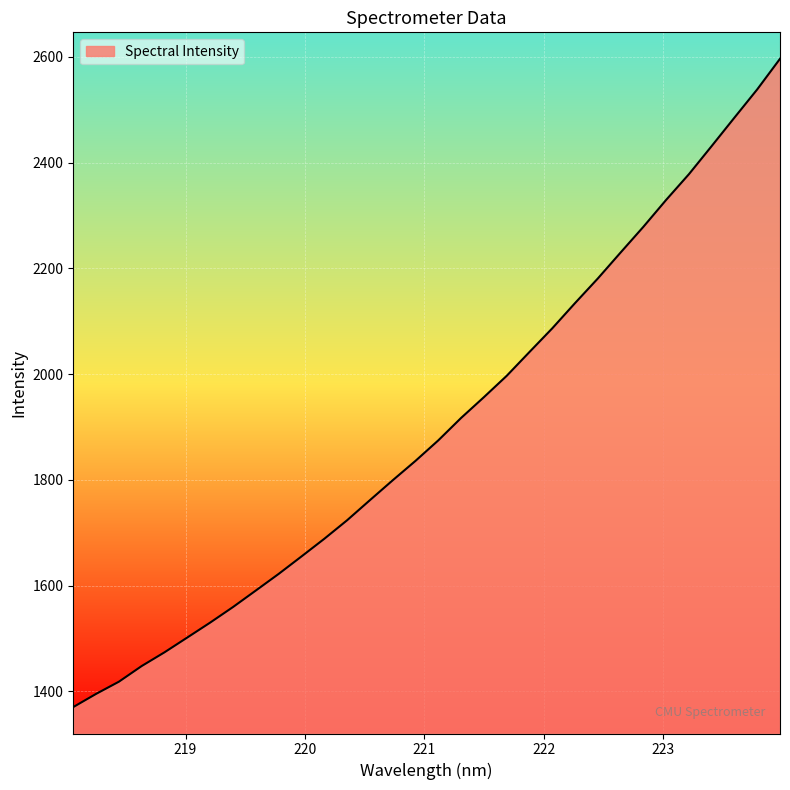

What is the smallest value displayed?

1370.5